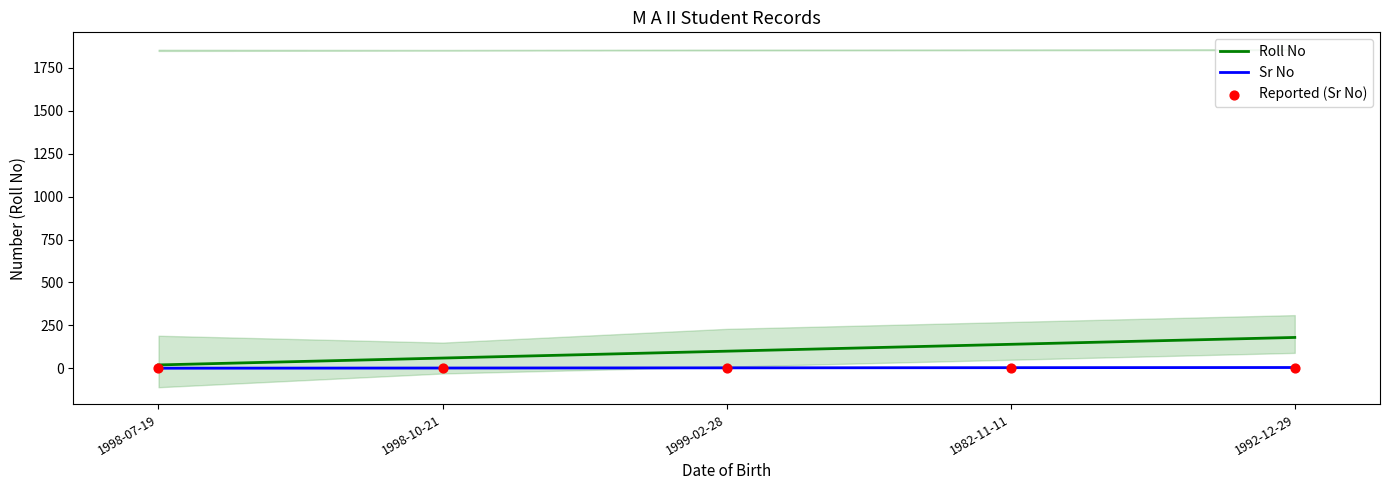

Which series contains the highest Y value?

Roll No